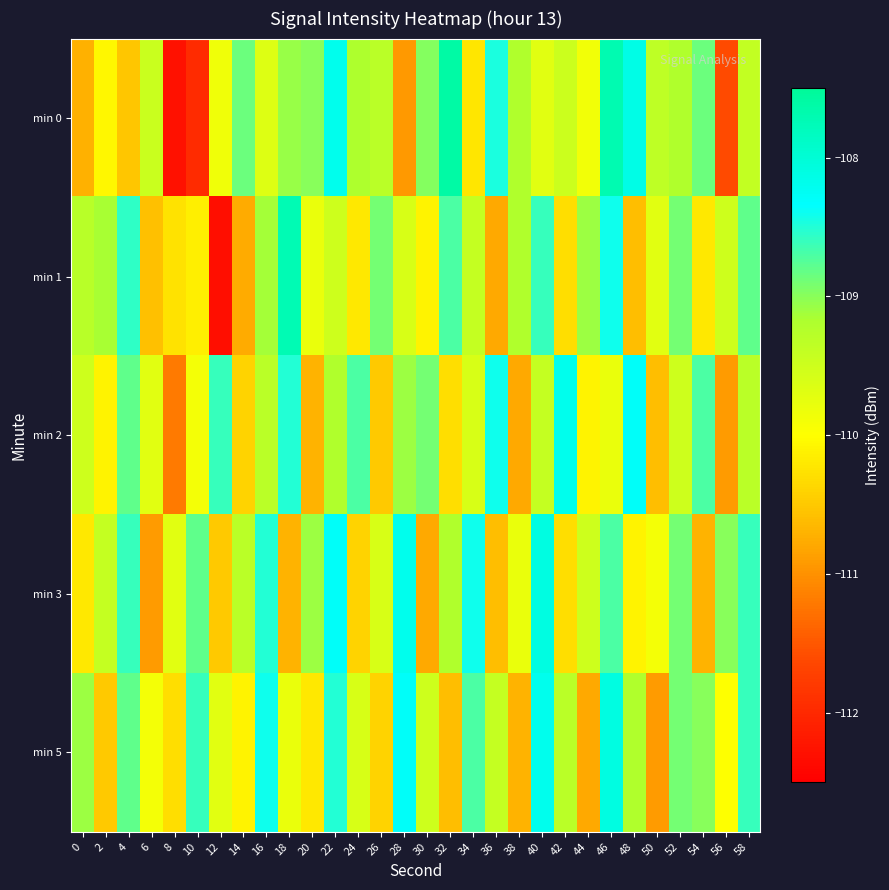

What is the total value across all series at 40?

-544.0